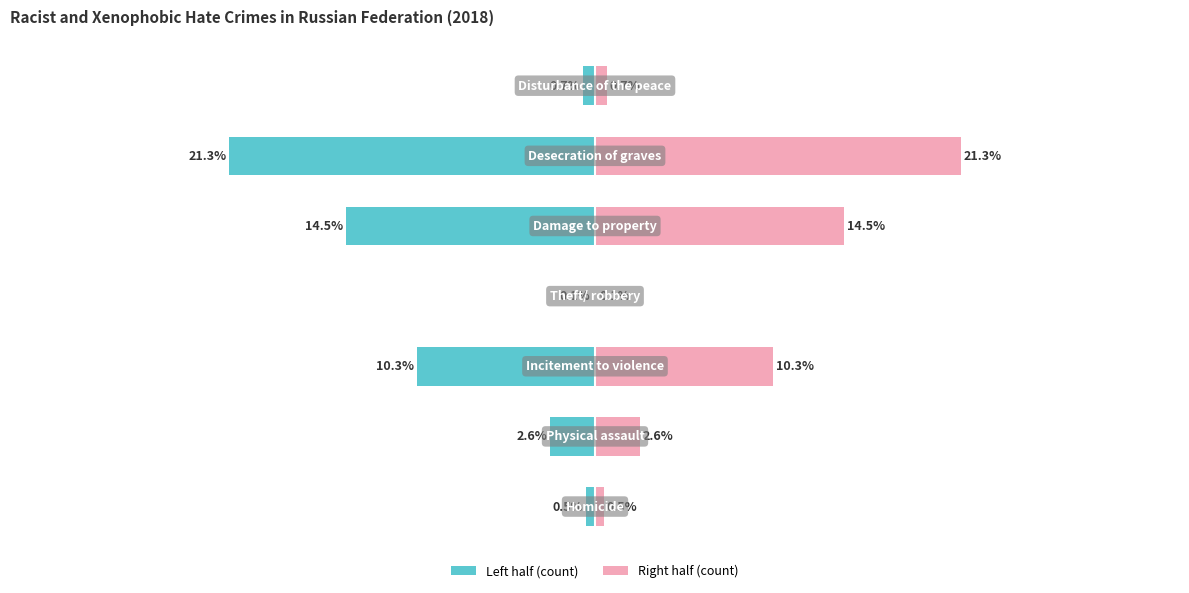

Which series has the largest total across all categories?

Recorded (right half)